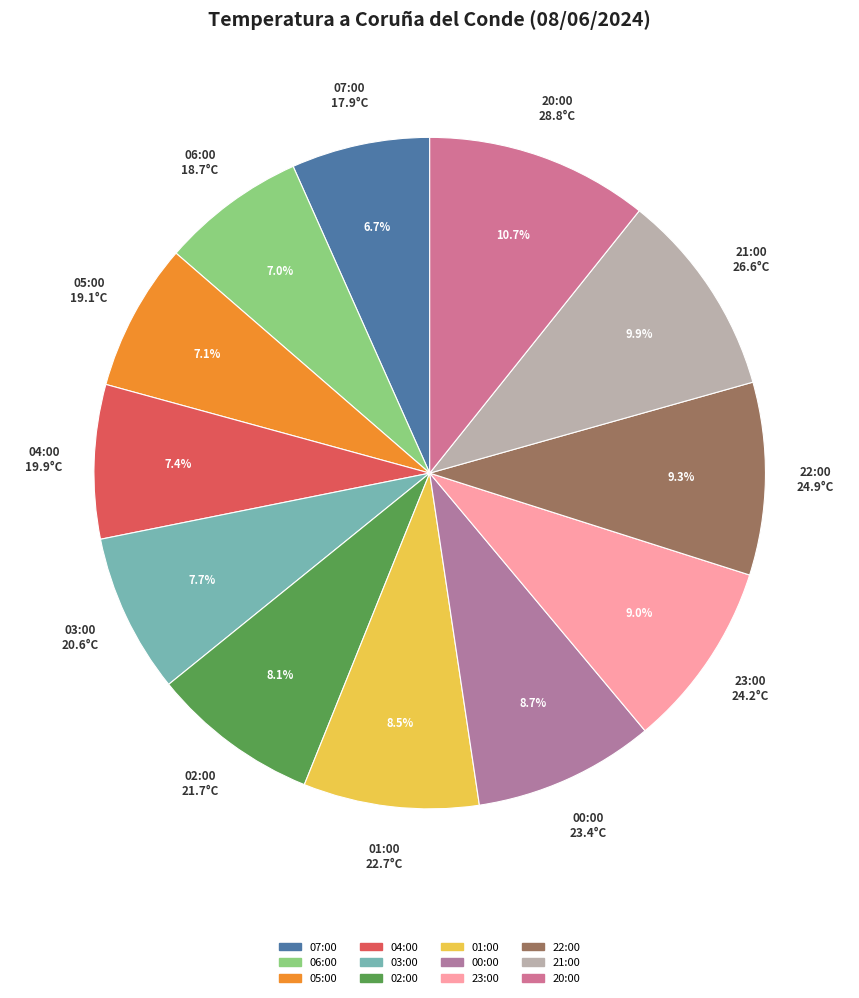

Which slice is the largest?

20:00